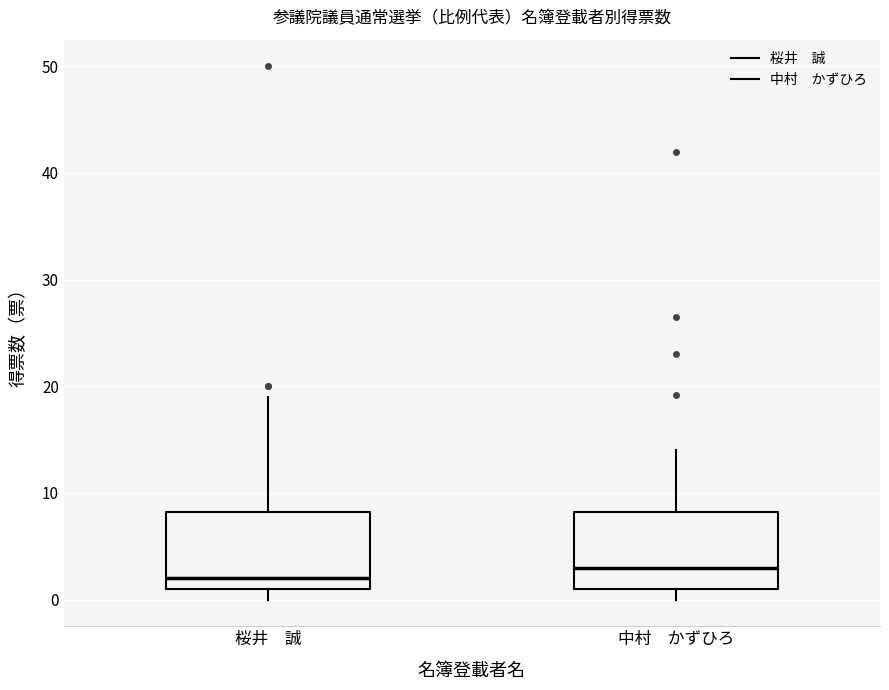

Reading left to right, transcribe this box plot: for each box, give where its median line is, the range the box spans, and where its two whiskers end, as read against the y-axis. The values are not printed on the chart, so give them approximately, as read against the axis.

桜井 誠: median 2, box 1 to 8, whiskers 0 to 19
中村 かずひろ: median 3, box 1 to 8, whiskers 0 to 14